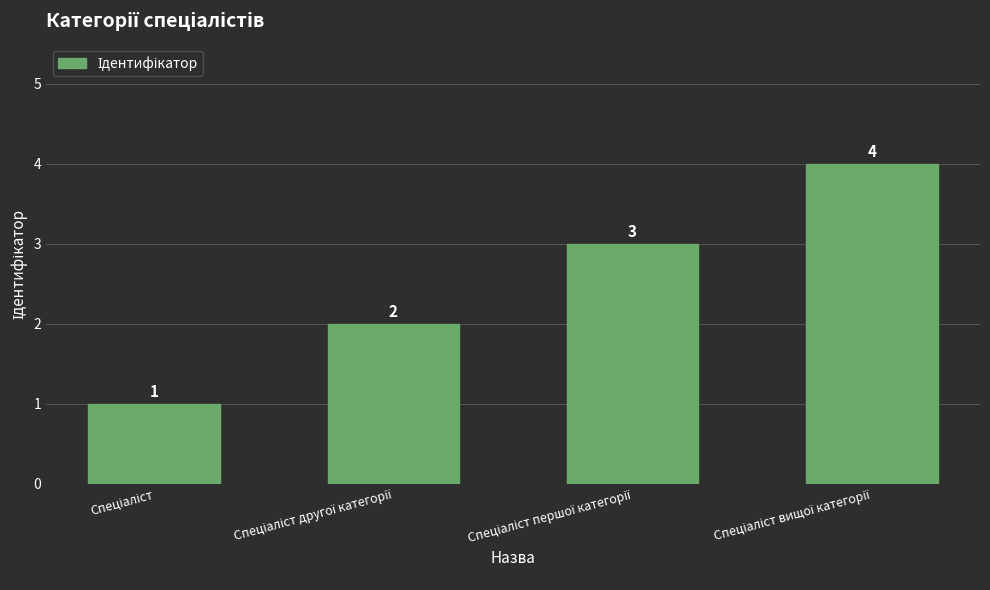

What is the value of the 2nd bar from the left?

2